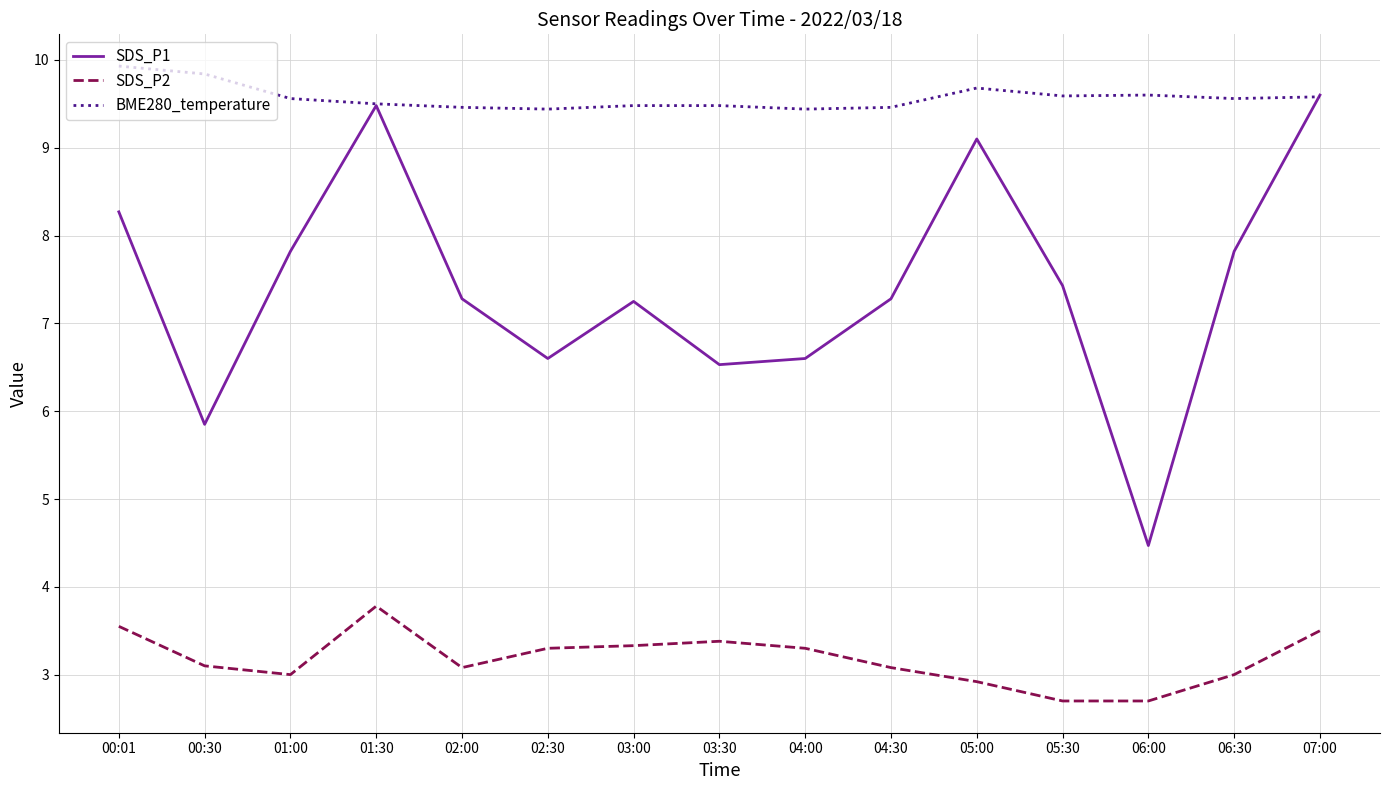

Is the value of SDS_P1 at 00:01 greater than the value of SDS_P2 at 03:30?

Yes